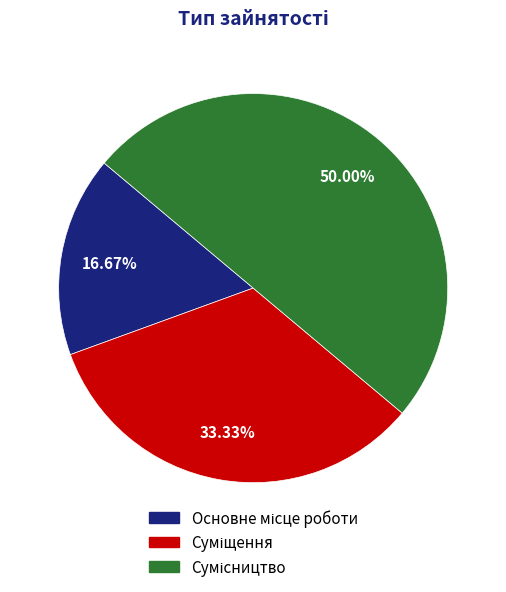

Rank the categories by value from lowest to highest.

Основне місце роботи, Суміщення, Сумісництво